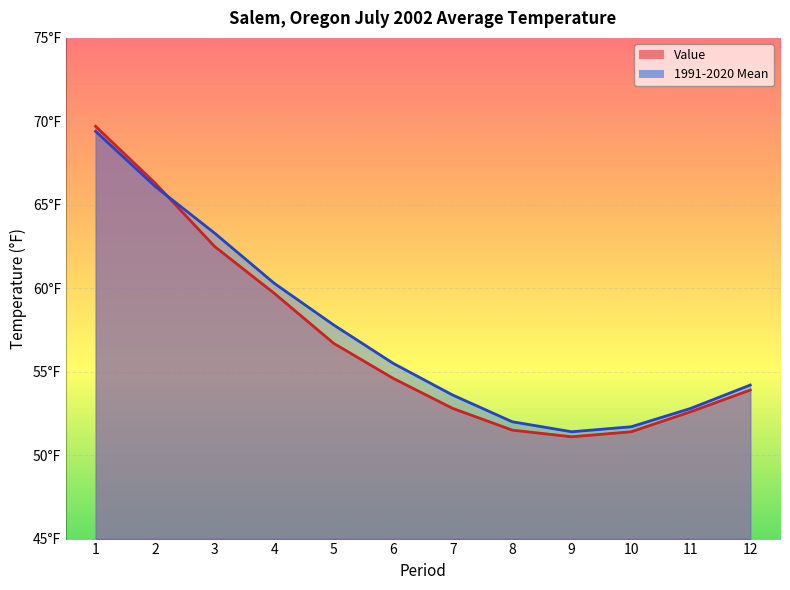

List the series in order of their overall mean, lowest first.

Value, 1991-2020 Mean